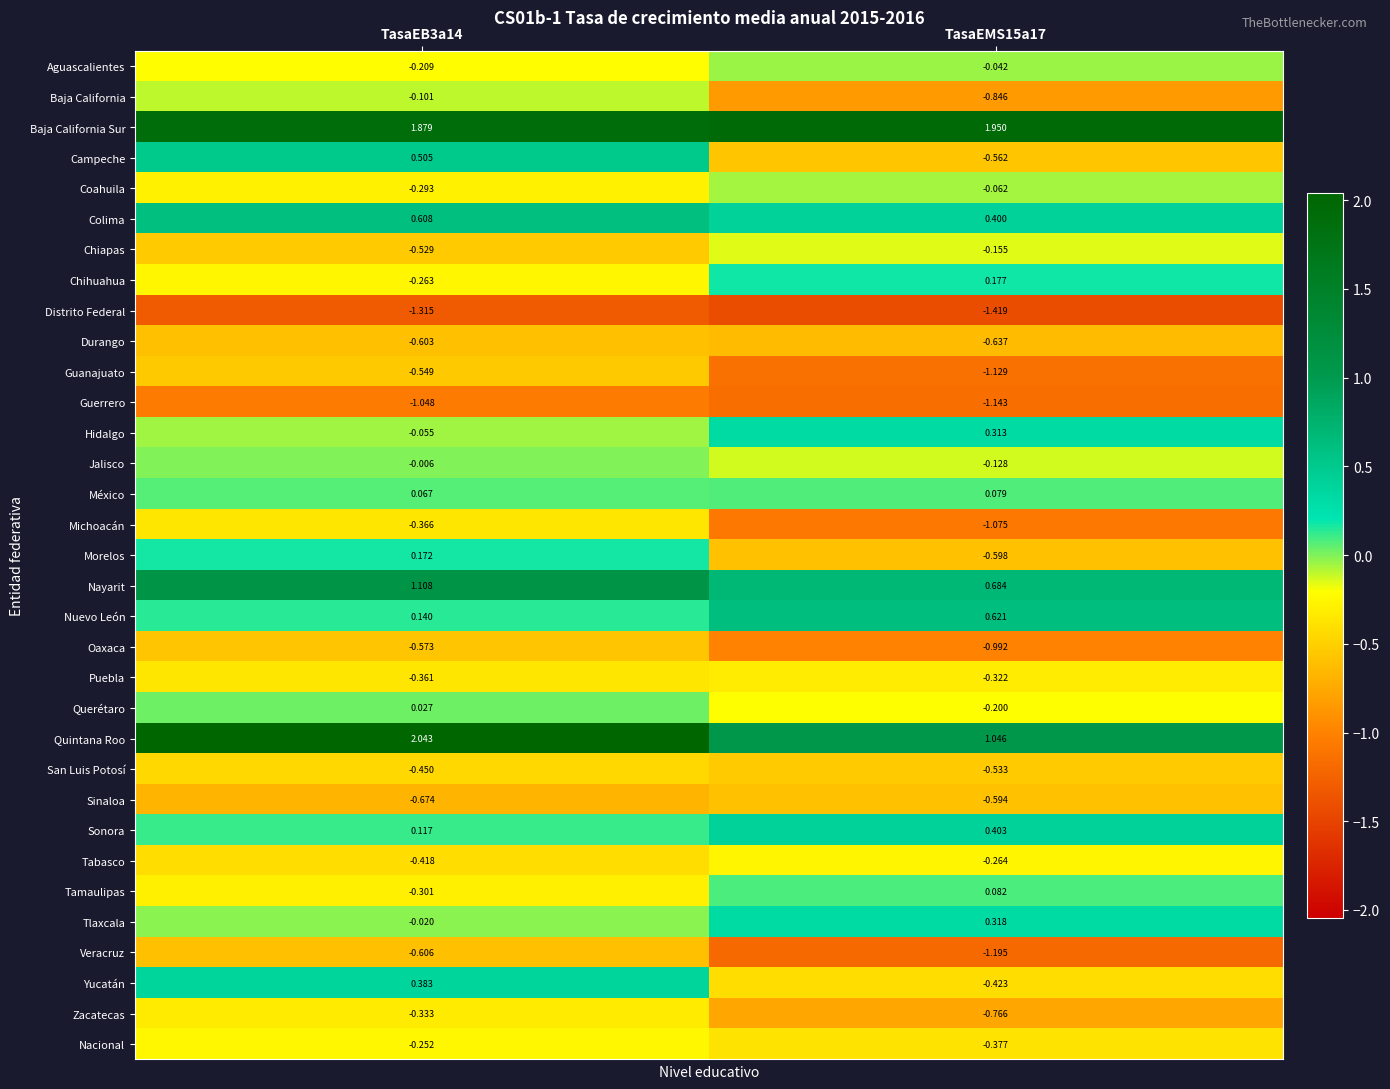

Between TasaEB3a14 and TasaEMS15a17, which series saw the biggest shift?

Campeche